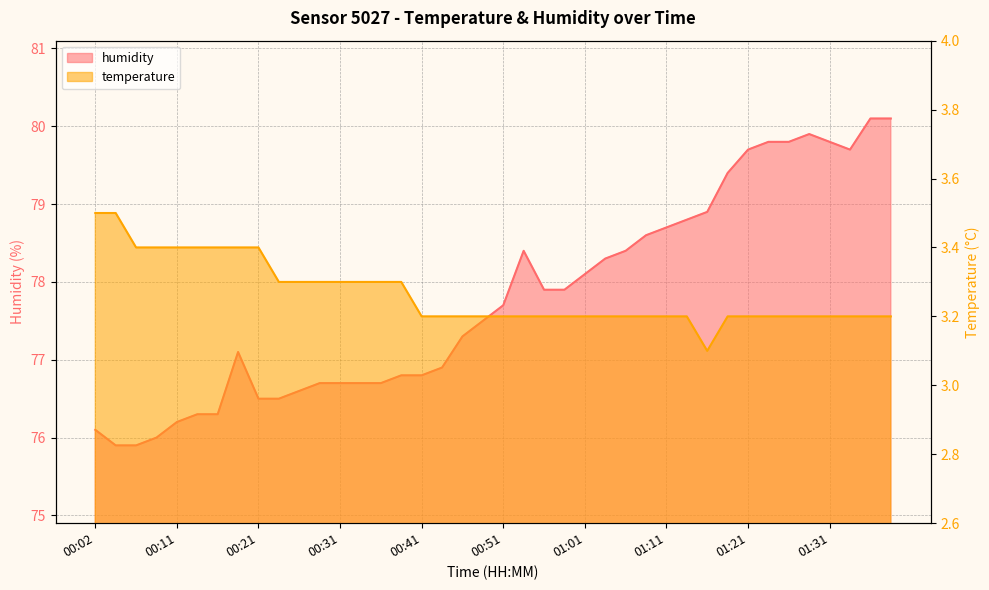

Which has a higher value, 01:31 or 01:01?

01:31